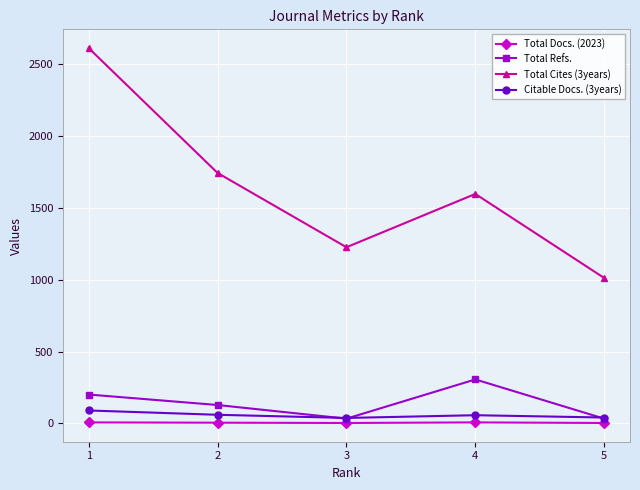

At which category is the sum across all series the highest?

1